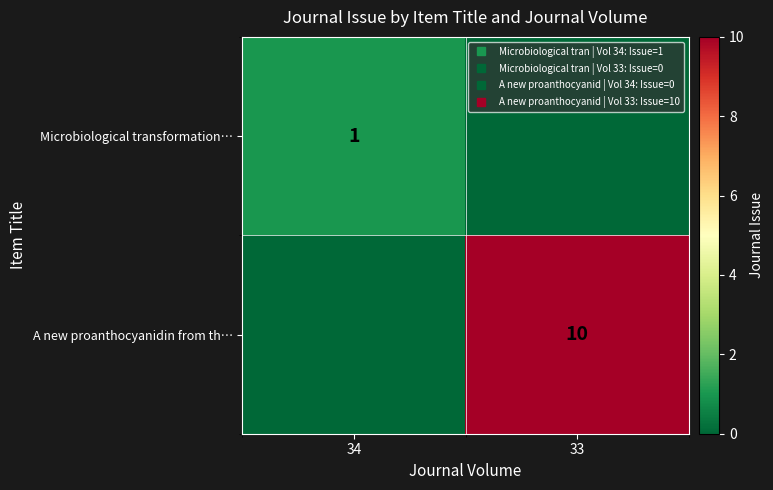

Which has a higher value, 33 or 34?

34